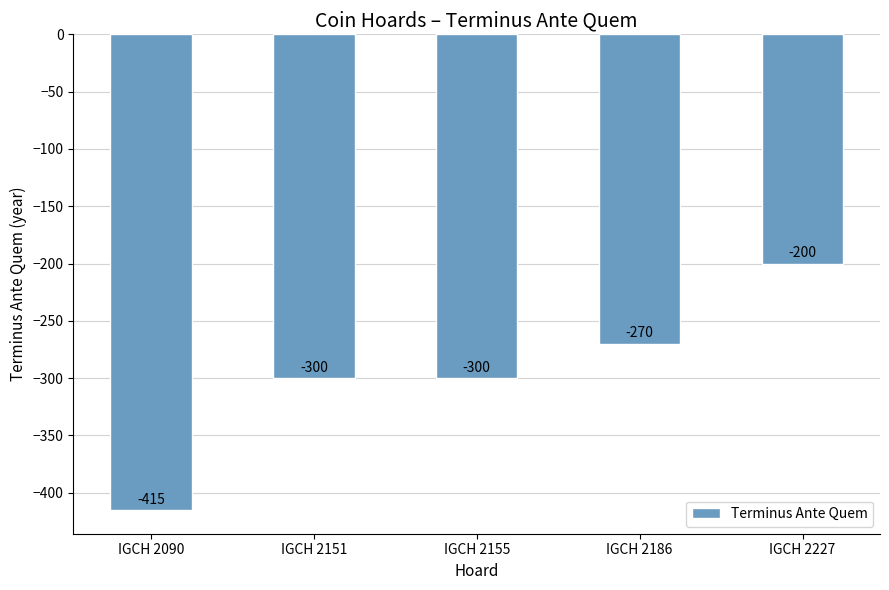

True or false: the data shows -233 at IGCH 2090.

False